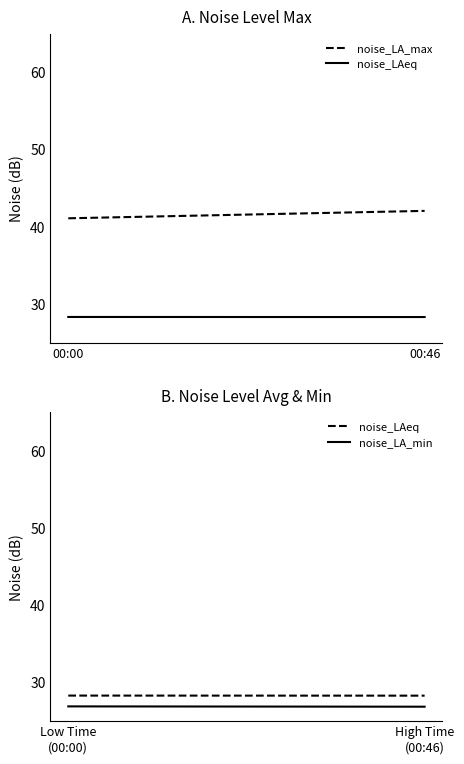

What is the sum of the noise_LA_max values at 00:46 and 00:00?

83.1